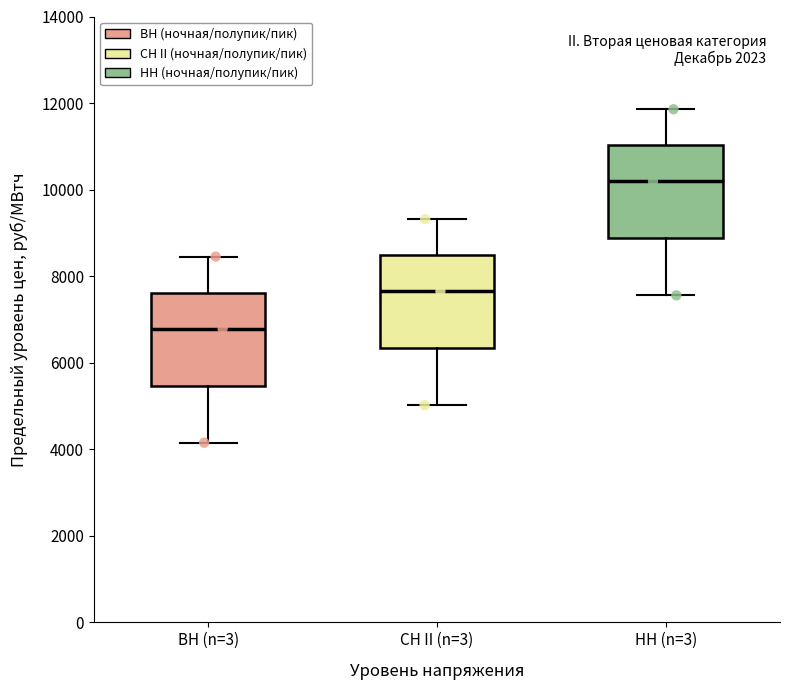

Reading left to right, read every box against the y-axis: the position of its median line, the range the box covers, and the ends of its whiskers. The values are not printed on the chart, so give them approximately, as read against the axis.

ВН (n=3): median 6800, box 5400 to 7600, whiskers 4200 to 8400
СН II (n=3): median 7600, box 6400 to 8400, whiskers 5000 to 9400
НН (n=3): median 10200, box 8800 to 11000, whiskers 7600 to 11800